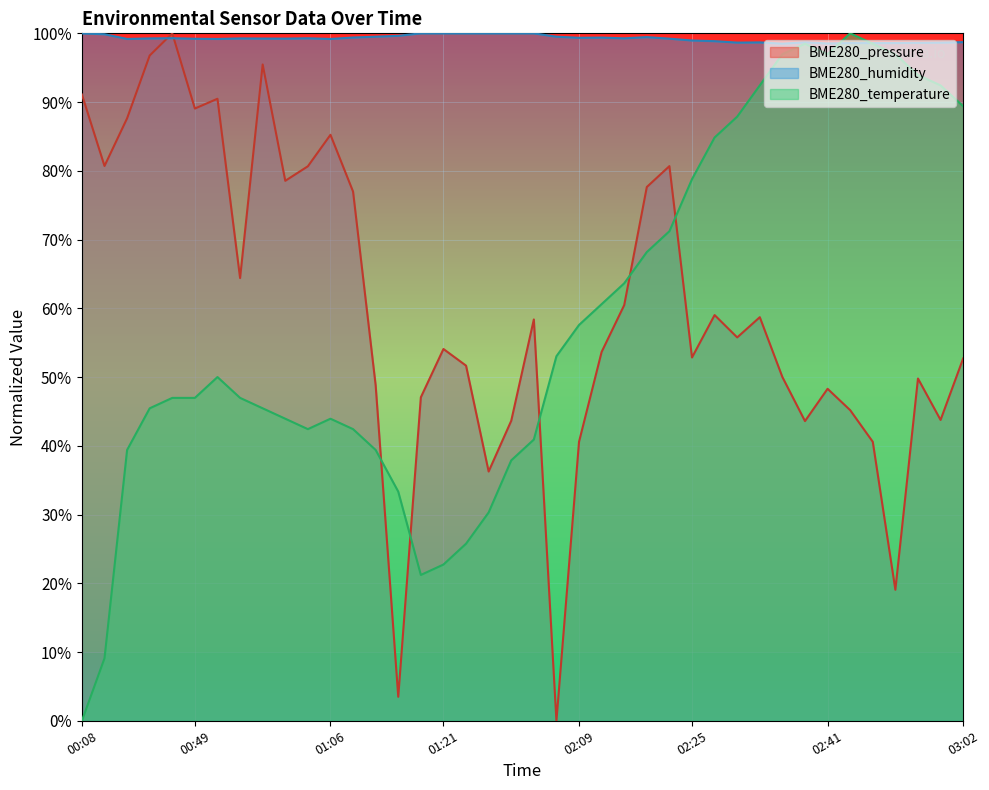

List the labels in order of BME280_humidity value, largest first.

01:19, 01:21, 01:24, 01:26, 01:32, 01:35, 00:08, 00:14, 01:14, 01:11, 01:56, 02:15, 01:09, 02:10, 02:09, 00:46, 01:04, 02:12, 00:44, 00:56, 00:59, 01:01, 02:20, 00:49, 00:41, 00:54, 01:06, 02:25, 02:28, 03:02, 02:38, 02:33, 02:31, 02:59, 02:56, 02:43, 02:48, 02:46, 02:41, 02:36